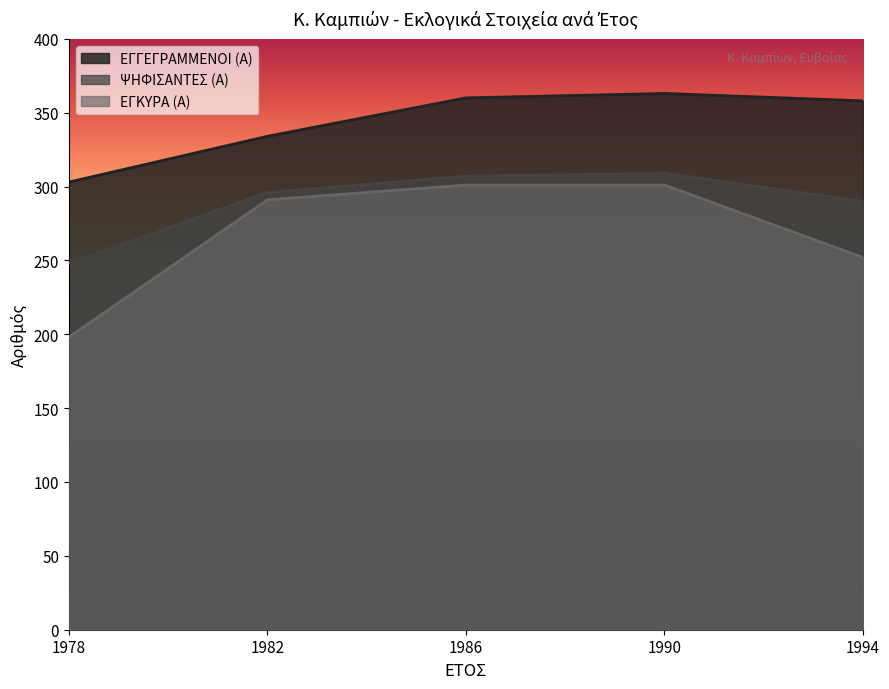

Does the chart display data point markers on the line(s)?

No